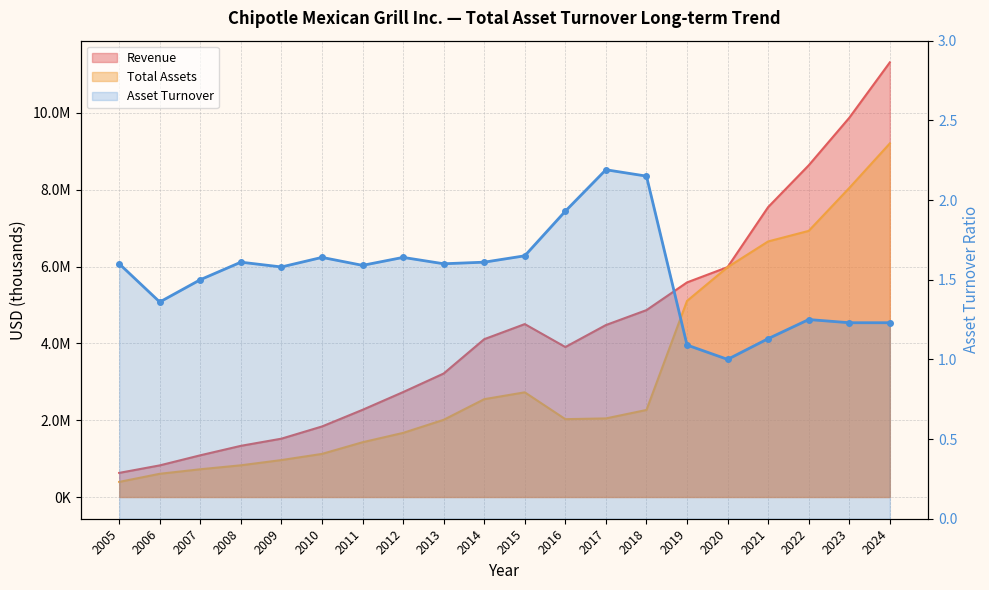

List the labels in order of value, smallest first.

2020, 2019, 2021, 2023, 2024, 2022, 2006, 2007, 2009, 2011, 2005, 2013, 2008, 2014, 2010, 2012, 2015, 2016, 2018, 2017